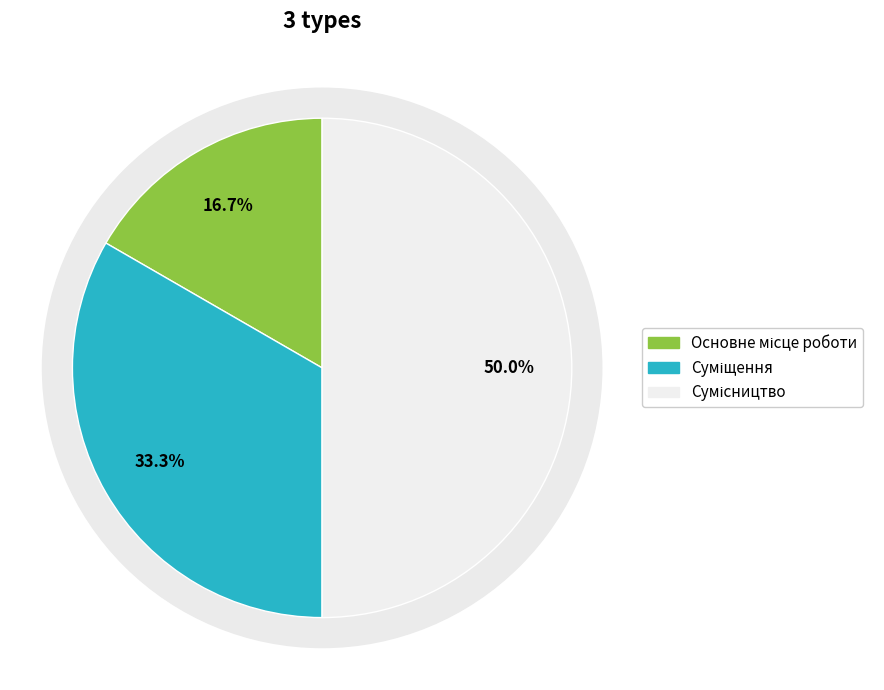

What is the largest slice in the pie chart?

Сумісництво